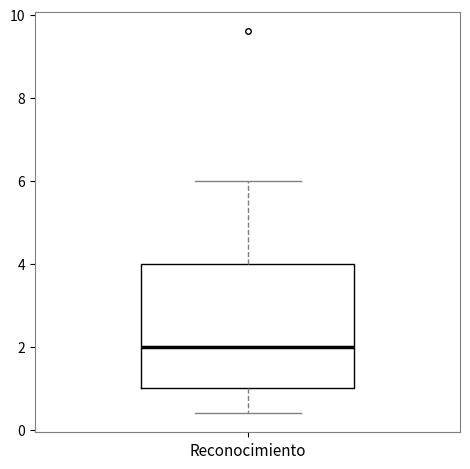

Read this box plot against the y-axis: the position of the median line, the range covered by the box, and the ends of both whiskers. The values are not printed on the chart, so give them approximately, as read against the axis.

median 2.0, box 1.0 to 4.0, whiskers 0.4 to 6.0